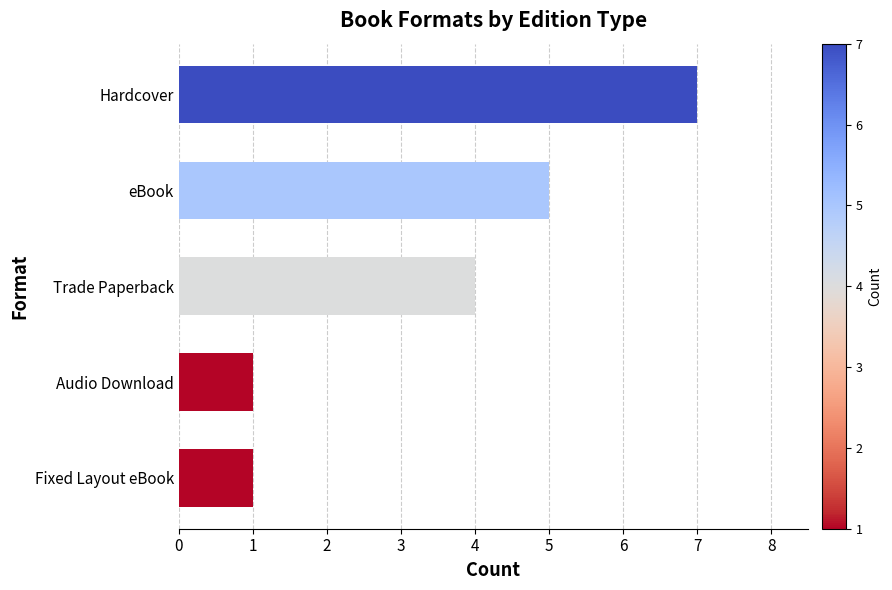

How many categories are shown in the chart?

5